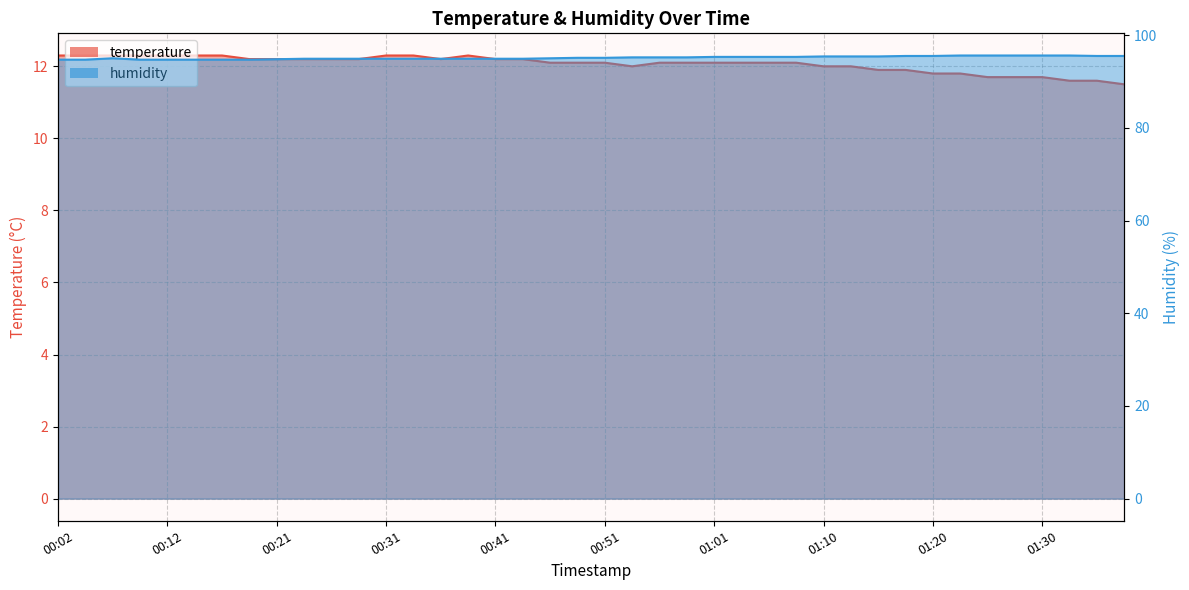

True or false: temperature and humidity cross at least once.

False